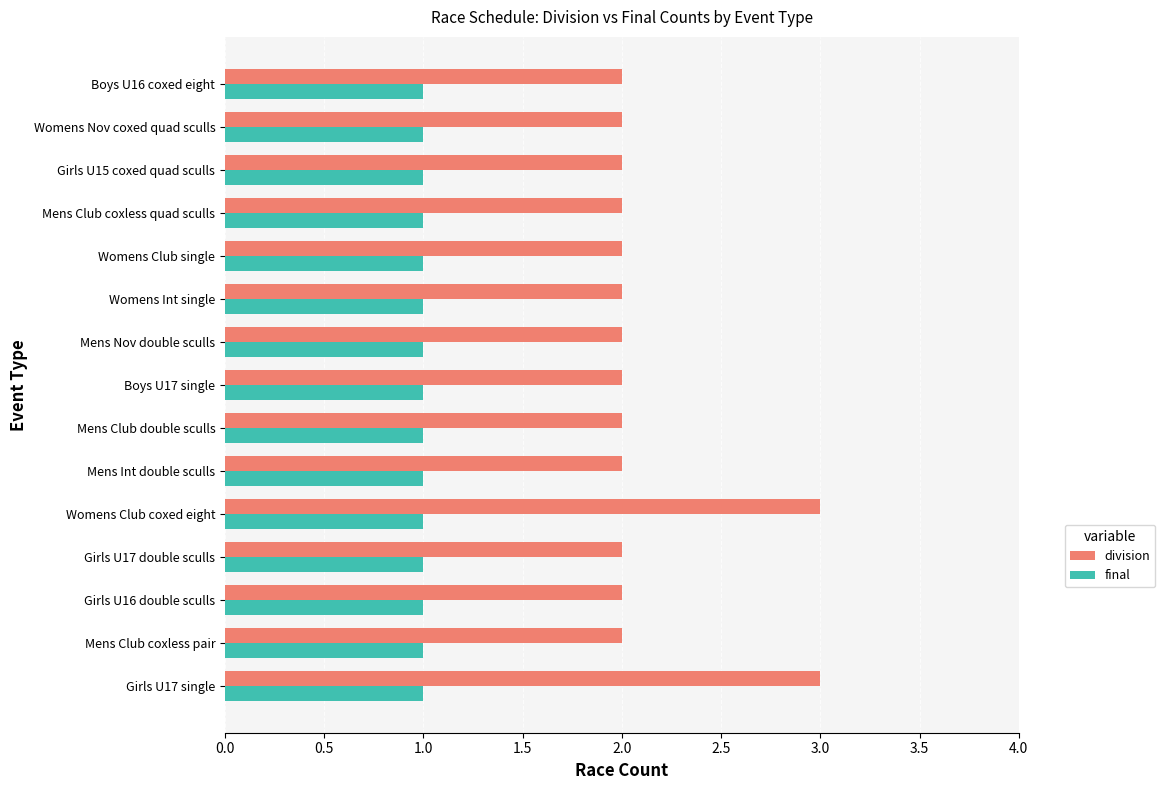

True or false: final has a value of 1 at Mens Int double sculls.

True